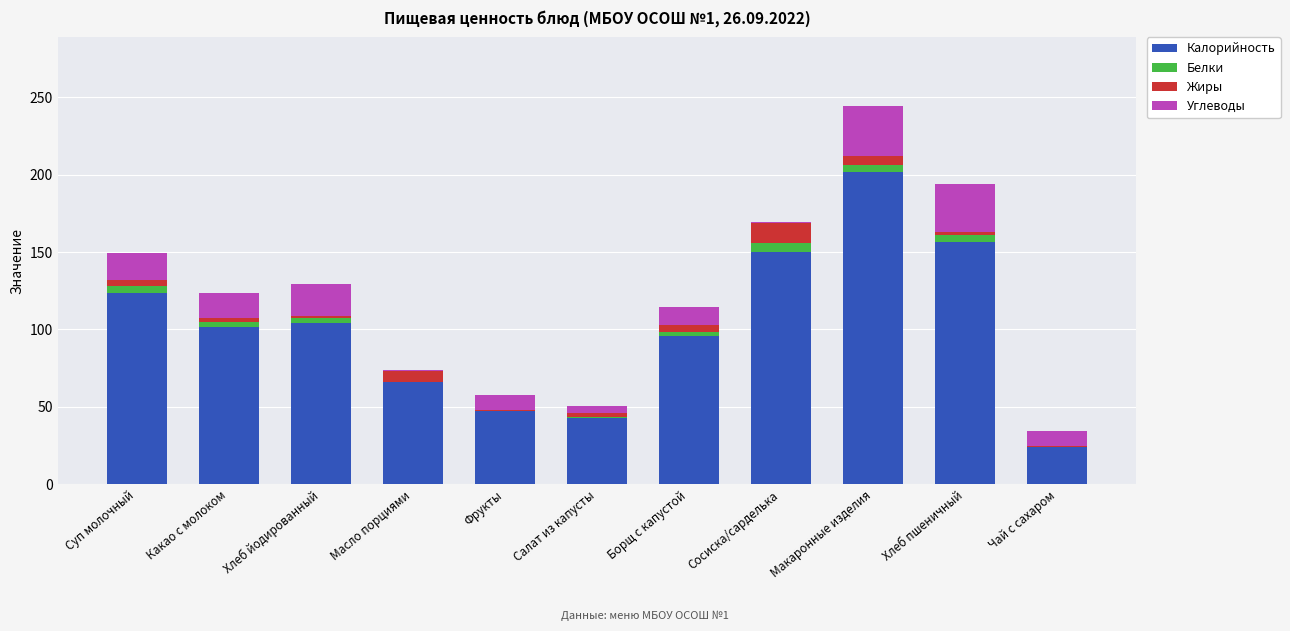

What is the sum of all Калорийность values?

1114.3